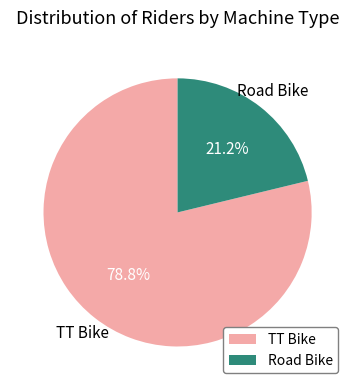

To the nearest percent, what is the difference between the Road Bike and TT Bike slice percentages?

58%